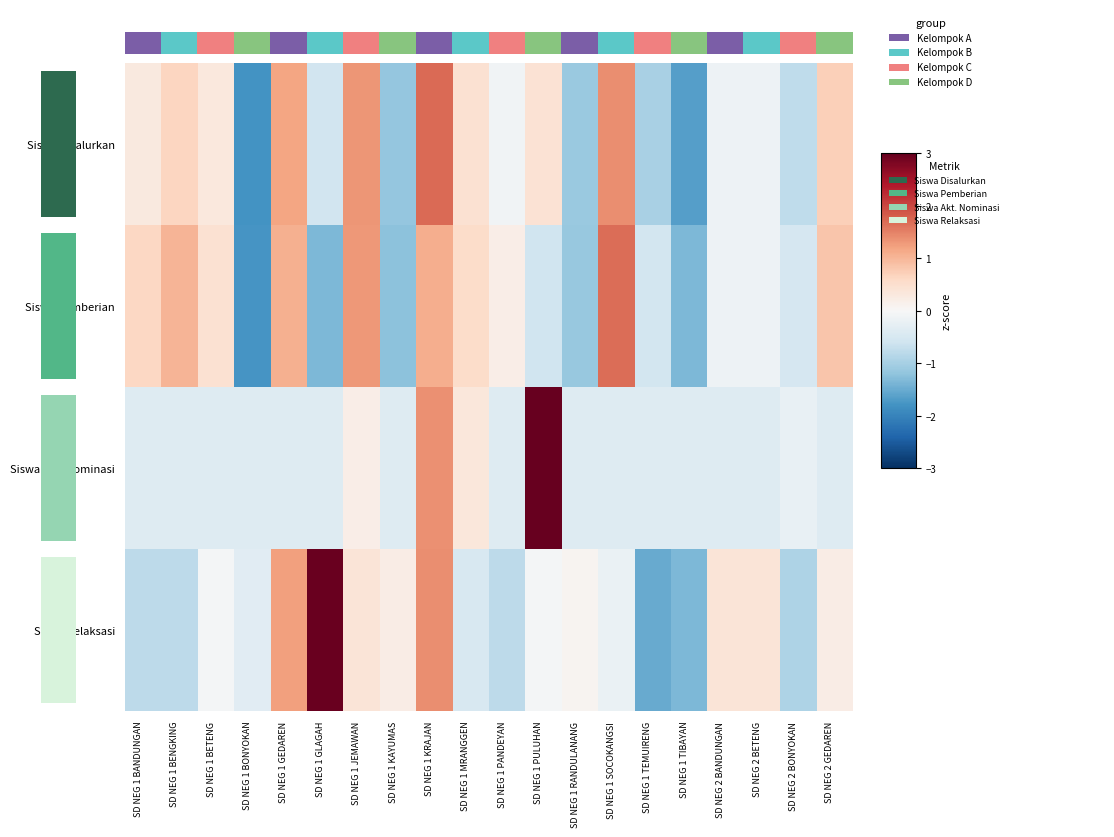

Which series changed the most between SD NEG 1 MRANGGEN and SD NEG 1 RANDULANANG?

Siswa Pemberian